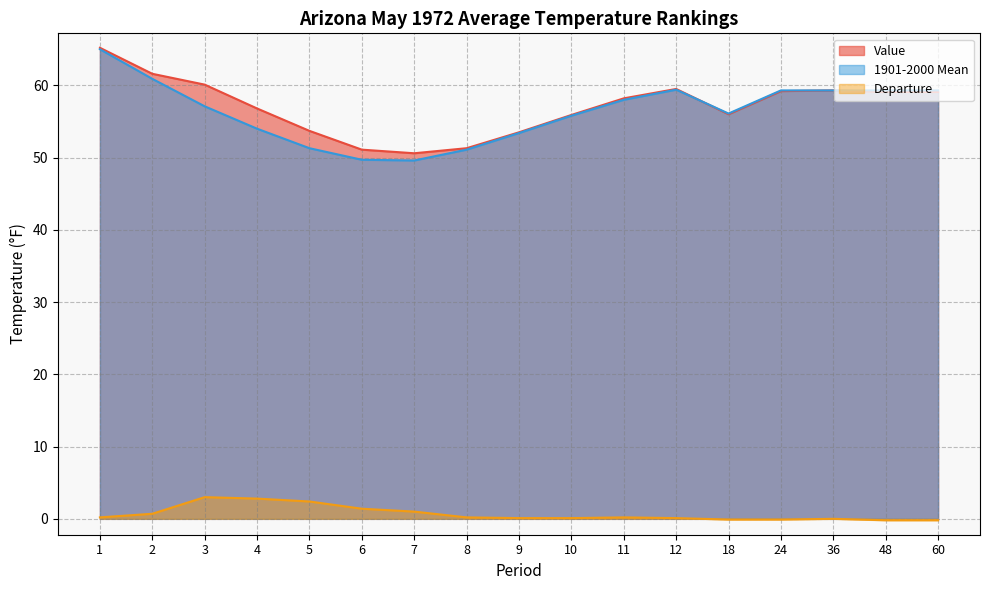

How many lines are shown in the chart?

3